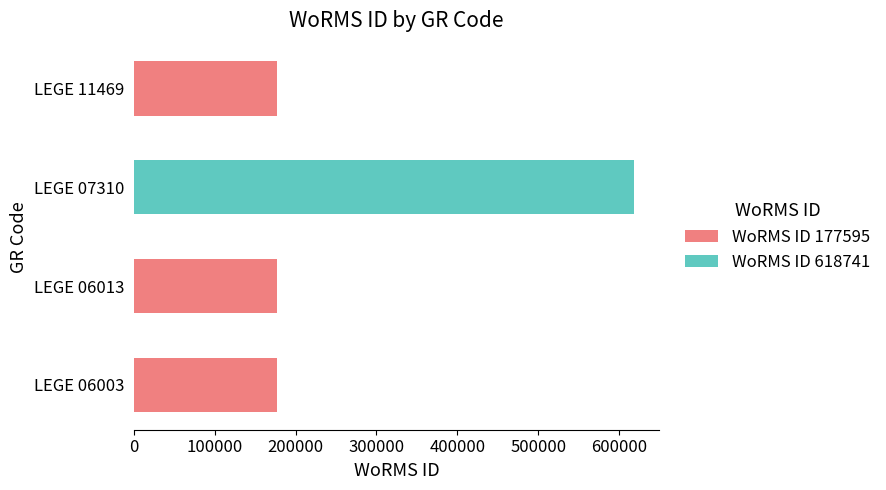

How many values in the WoRMS ID 177595 series are below 177595?

1